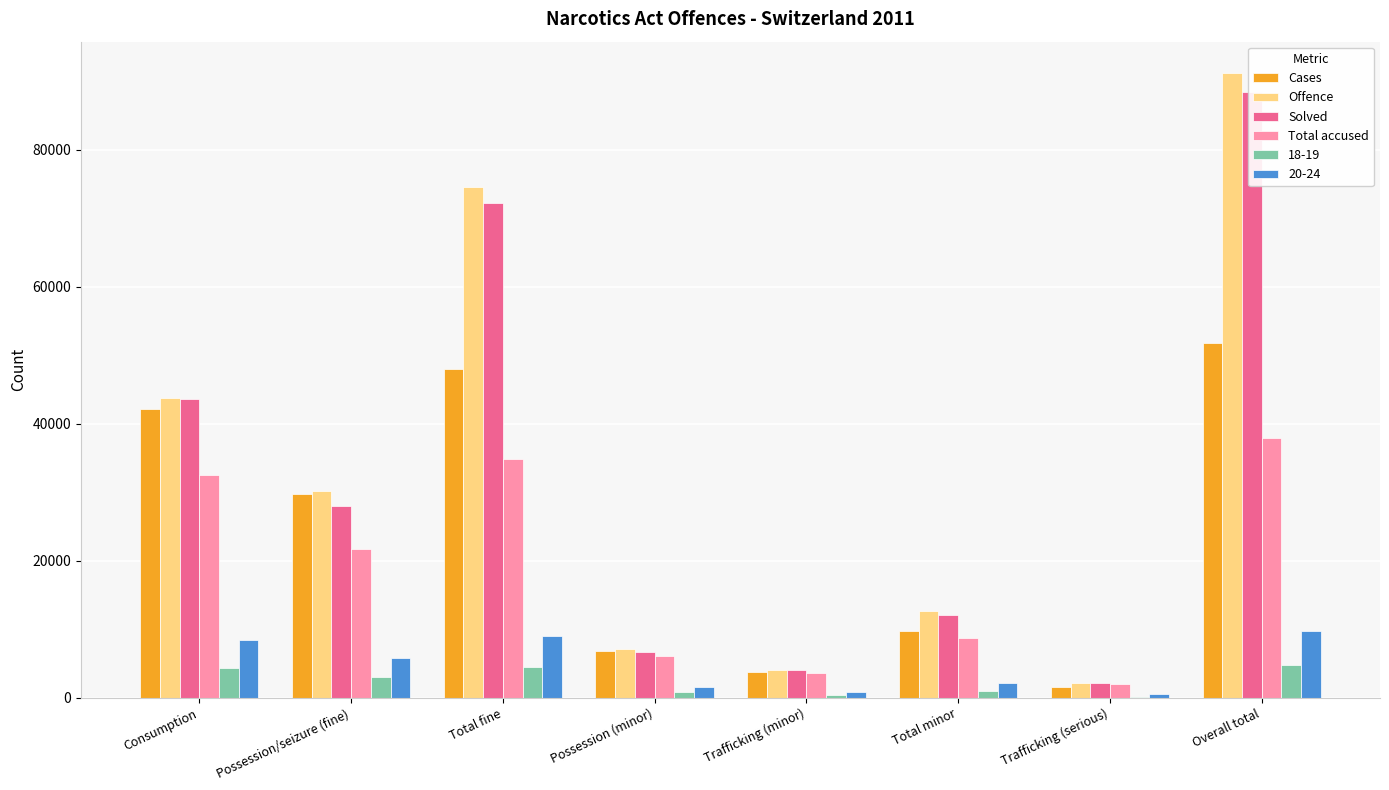

Is the value of Offence at Trafficking (minor) greater than the value of Total accused at Consumption?

No